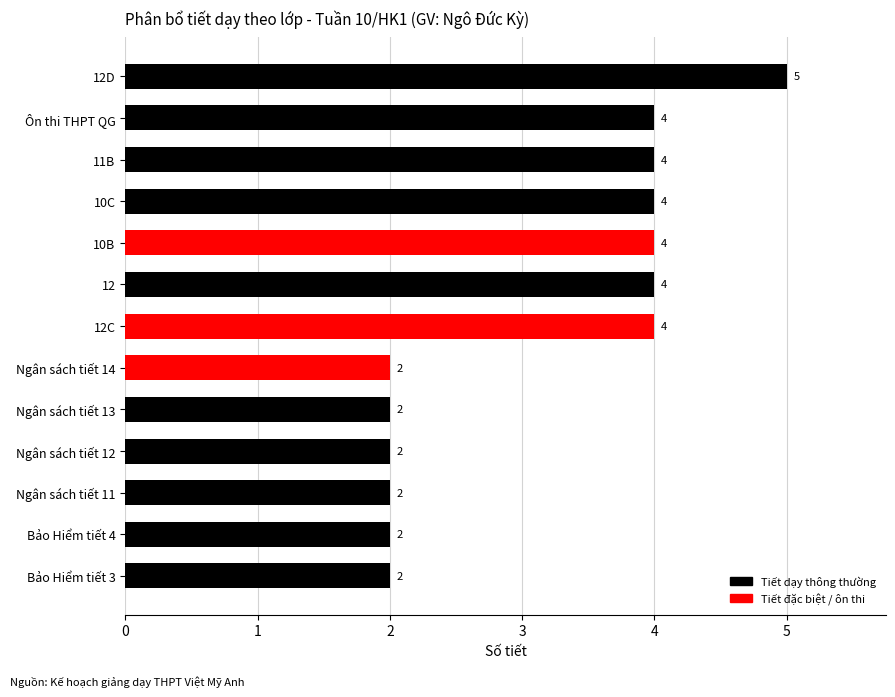

What is the maximum value shown in the chart?

5